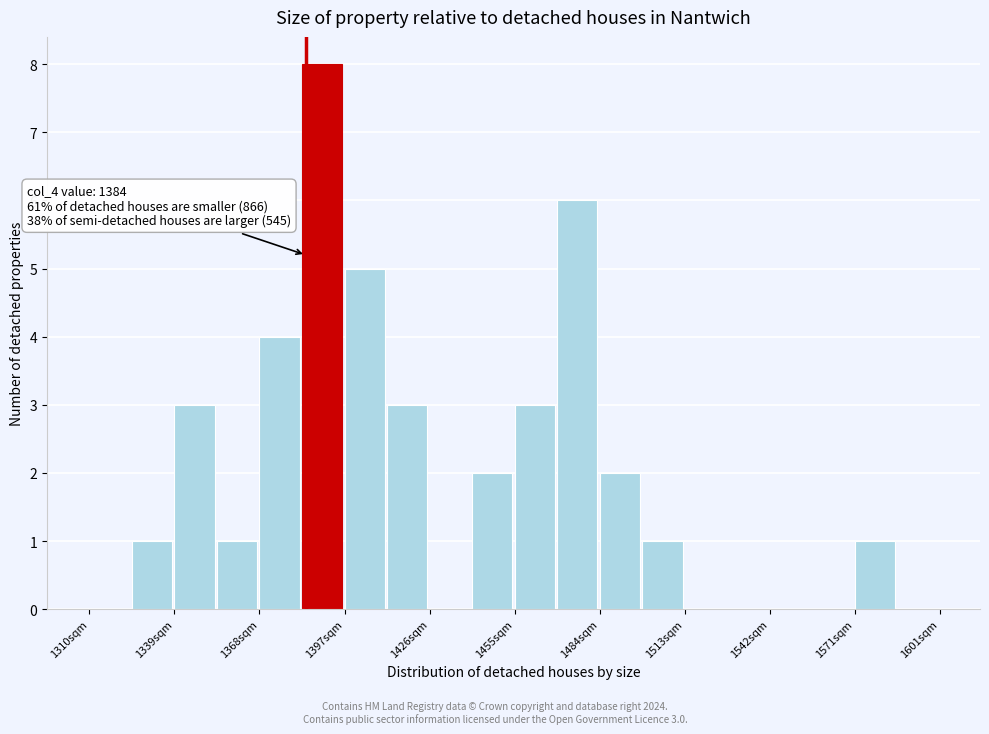

Around what value on the x-axis is the tallest bar? Give the approximate position of its centre, as read against the axis.

1390